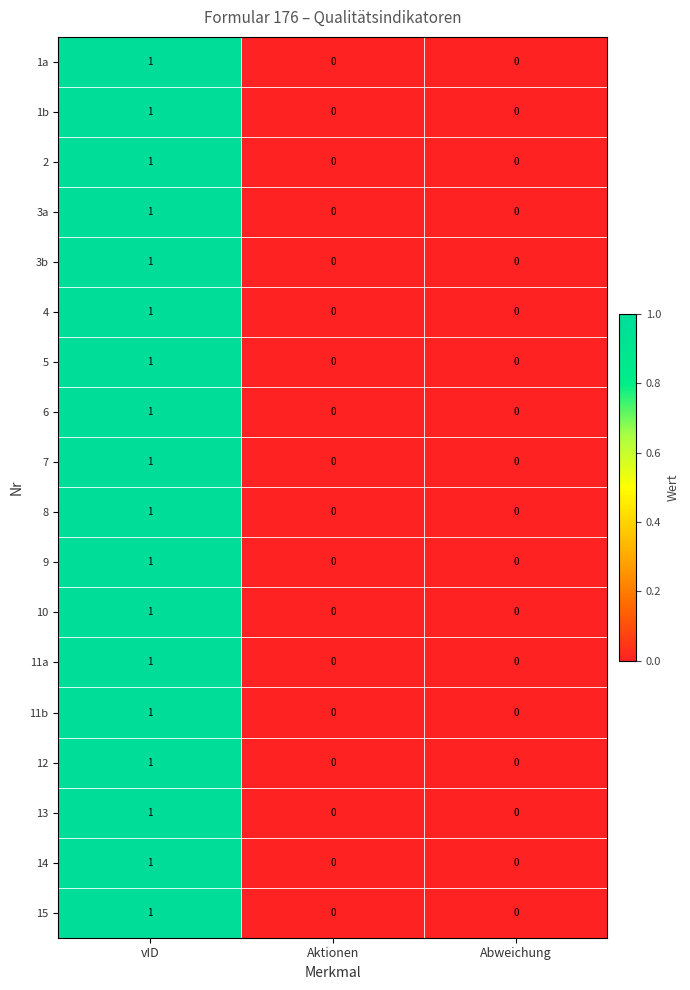

At which category is the sum across all series the highest?

vID